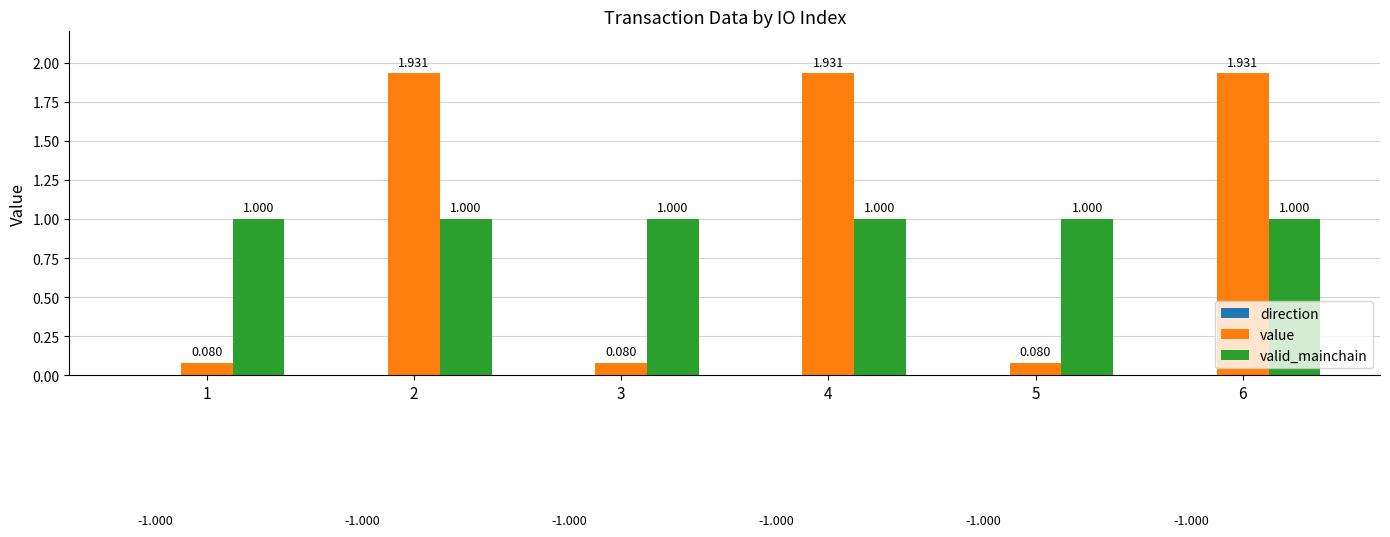

Rank the series by their maximum value, from lowest to highest.

direction, valid_mainchain, value